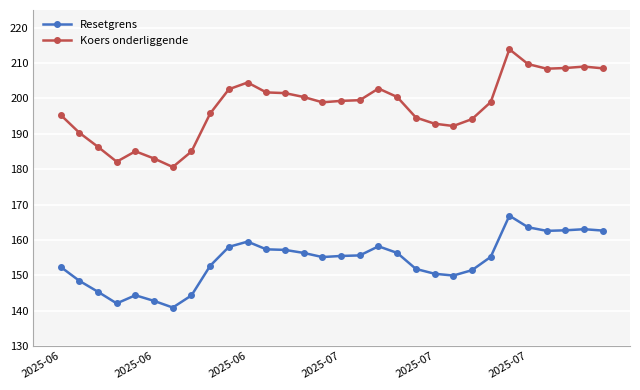

Which series has the widest spread of values?

Koers onderliggende